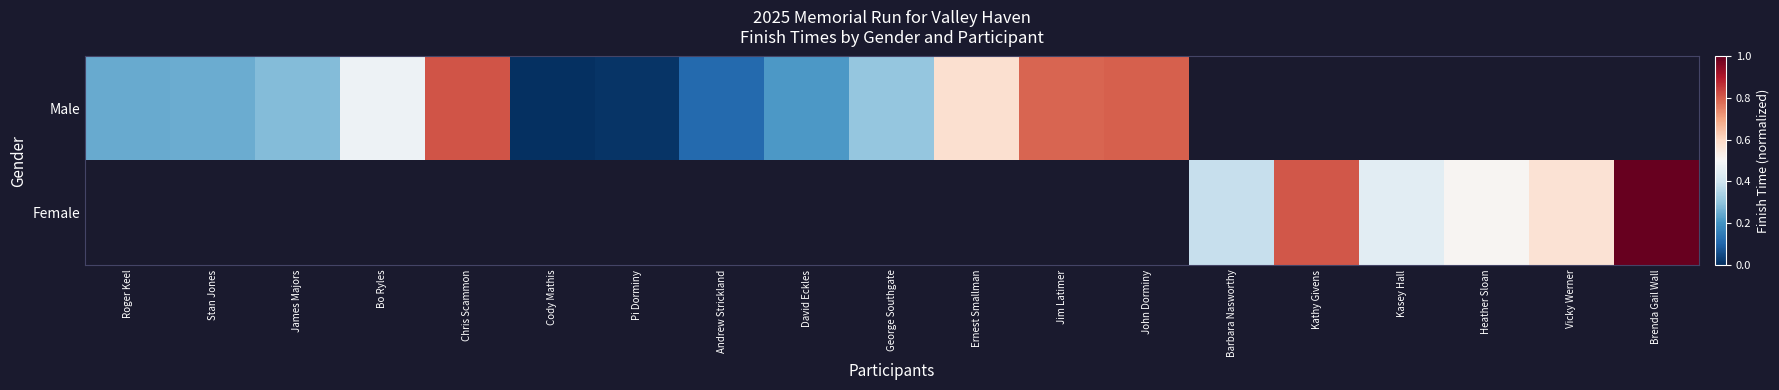

Between Roger Keel and Jim Latimer, which series saw the biggest shift?

Male